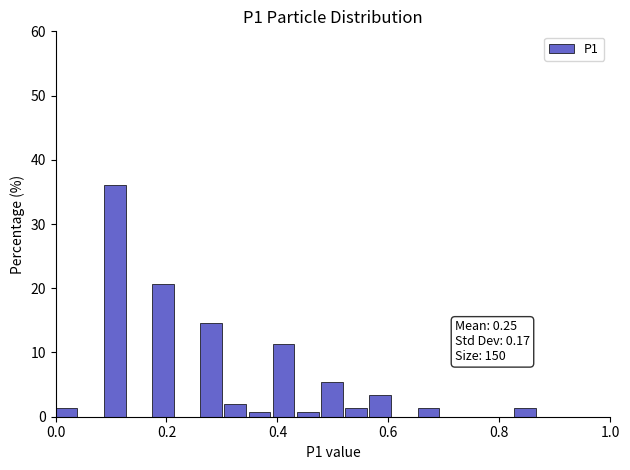

Read against the x-axis, roughly where is the centre of the tallest bar?

0.10